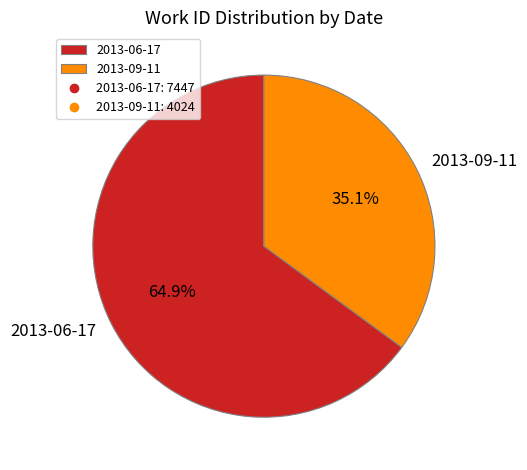

Is it true that 2013-06-17 is 57% of the pie?

False